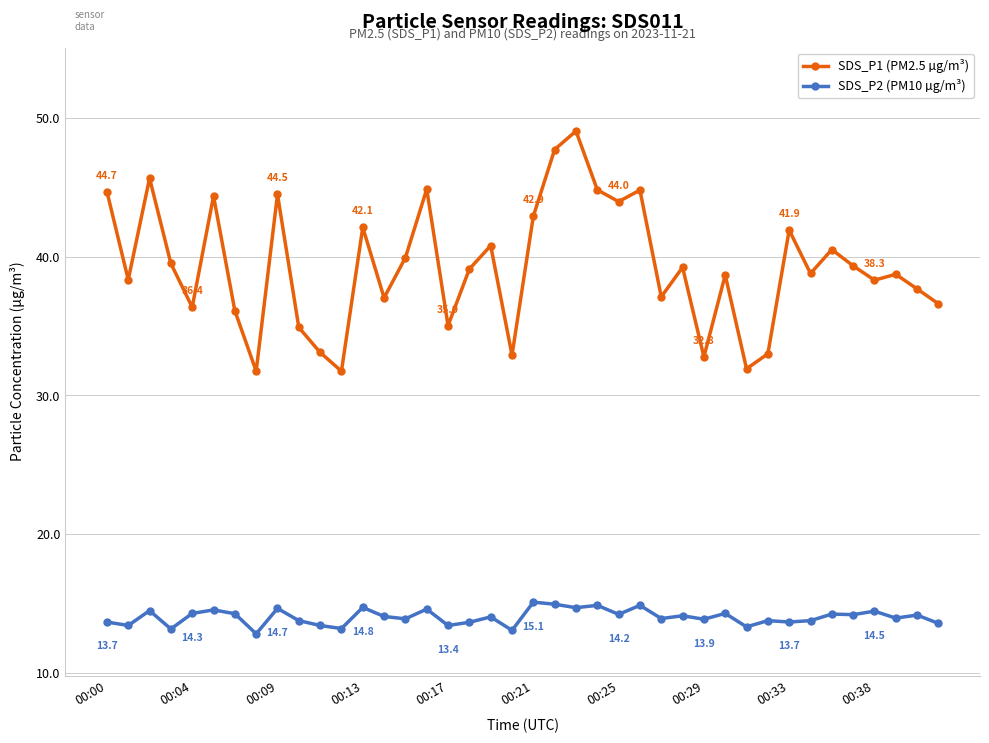

True or false: SDS_P1 (PM2.5 µg/m³) has more than 2 points higher than both neighbors.

True